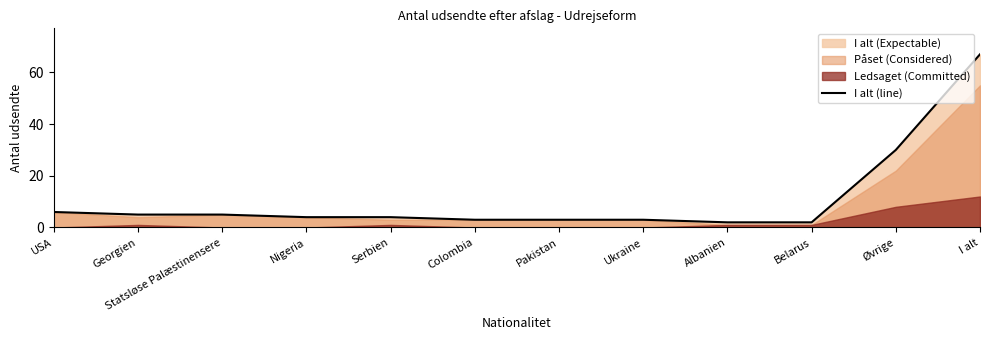

Reading left to right, transcribe all the data shown in this chart.

USA=6	Georgien=5	Statsløse Palæstinensere=5	Nigeria=4	Serbien=4	Colombia=3	Pakistan=3	Ukraine=3	Albanien=2	Belarus=2	Øvrige=30	I alt=67